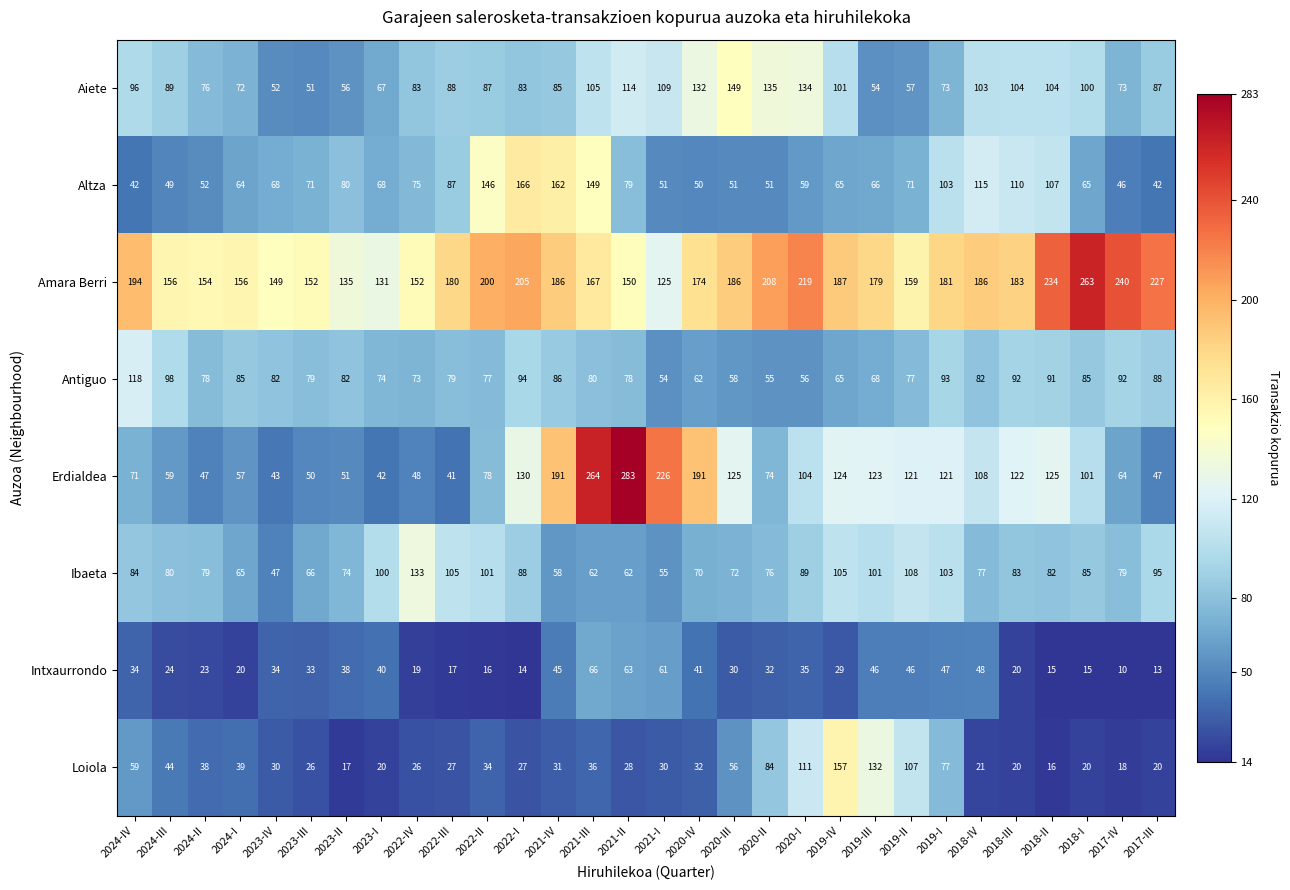

What is the maximum value shown in the chart?

283